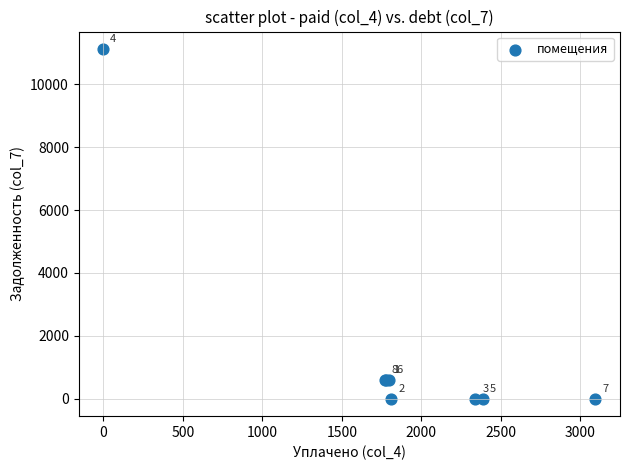

What Y value in the scatter plot is closest to 5561?

598.8